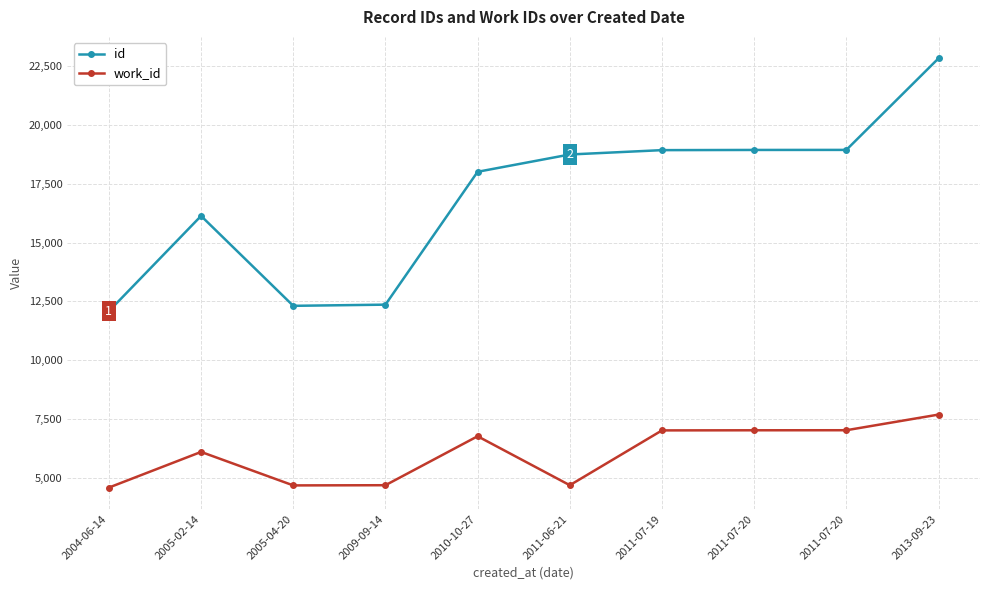

What is the greatest value displayed?

22827